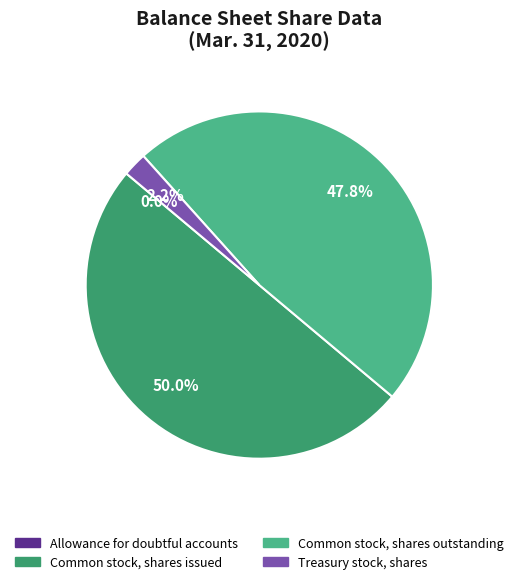

What percentage is the Common stock, shares issued slice, to the nearest percent?

50%